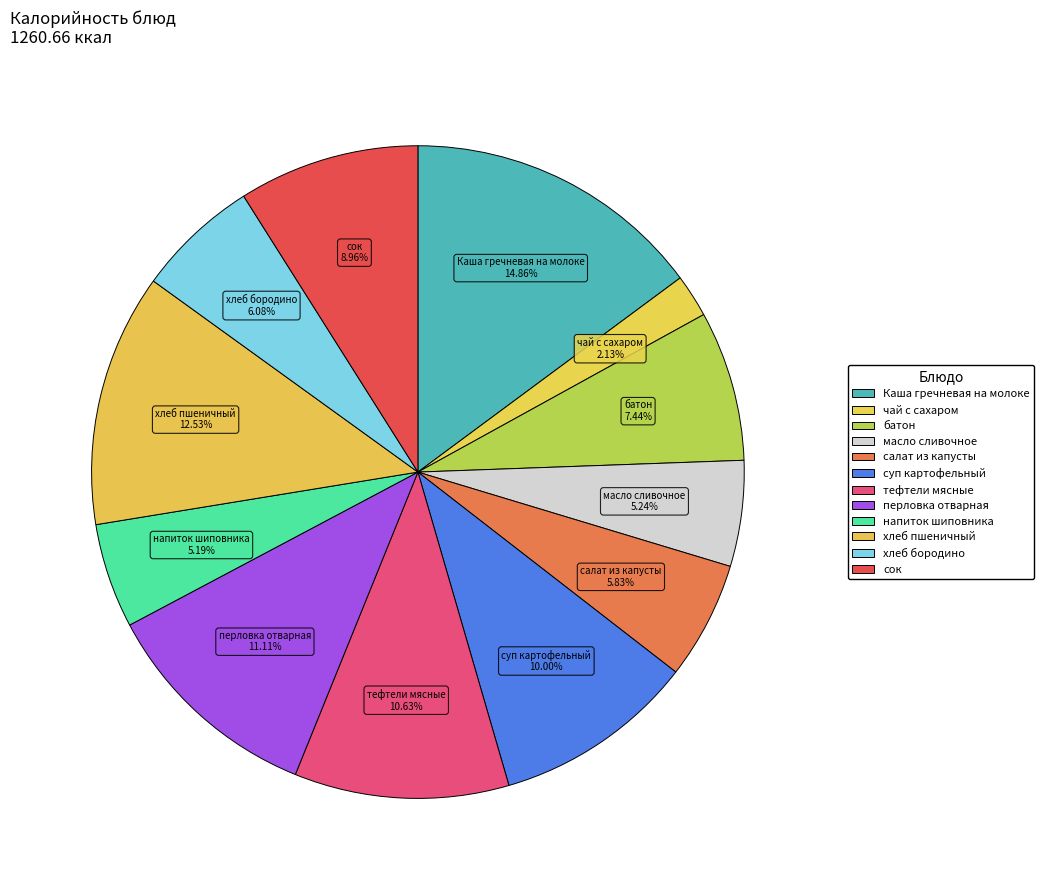

What percentage do напиток шиповника and хлеб пшеничный together represent?

17.7%